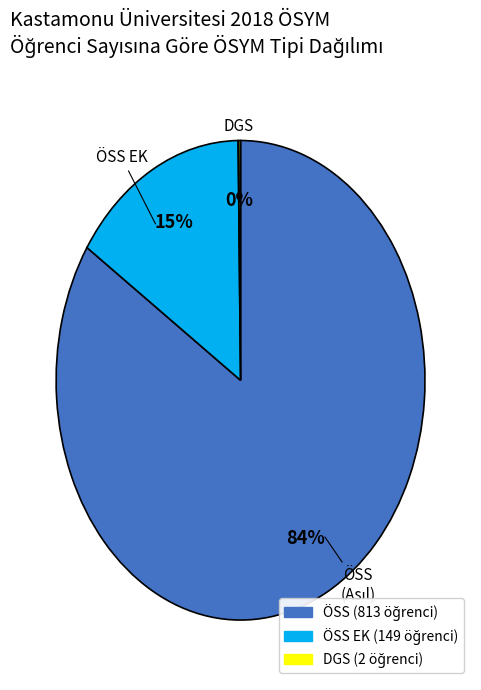

To the nearest percent, what is the average slice percentage?

33%